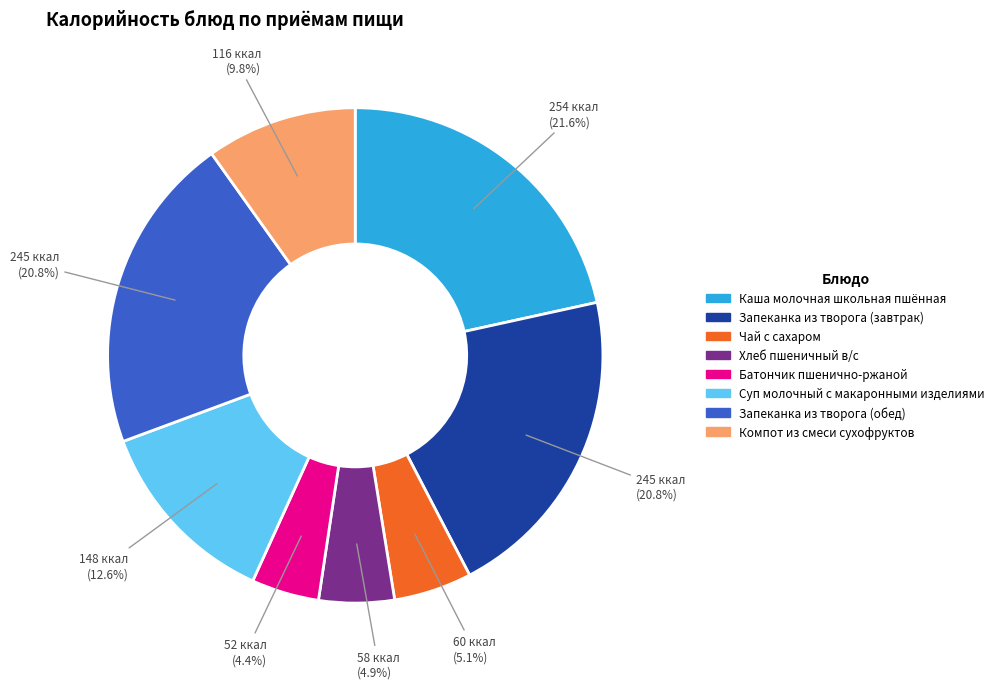

The Запеканка из творога (обед) slice represents 16% of the pie. True or false?

False